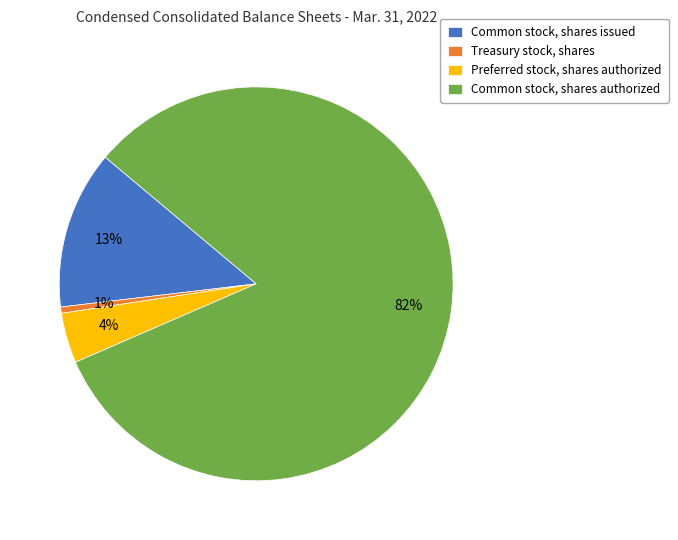

The Common stock, shares issued slice represents 13% of the pie. True or false?

True